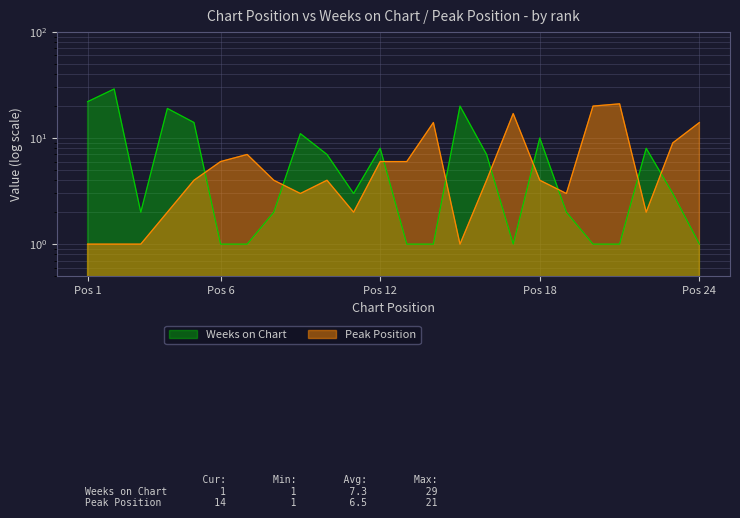

What is the difference between the maximum and second lowest values in the Weeks on Chart series?

28